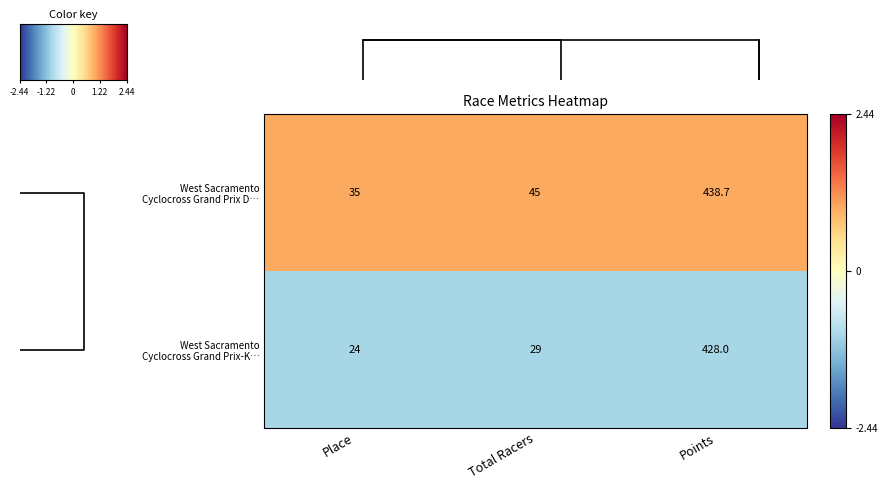

Which series has the widest spread of values?

West Sacramento Cyclocross Grand Prix D…